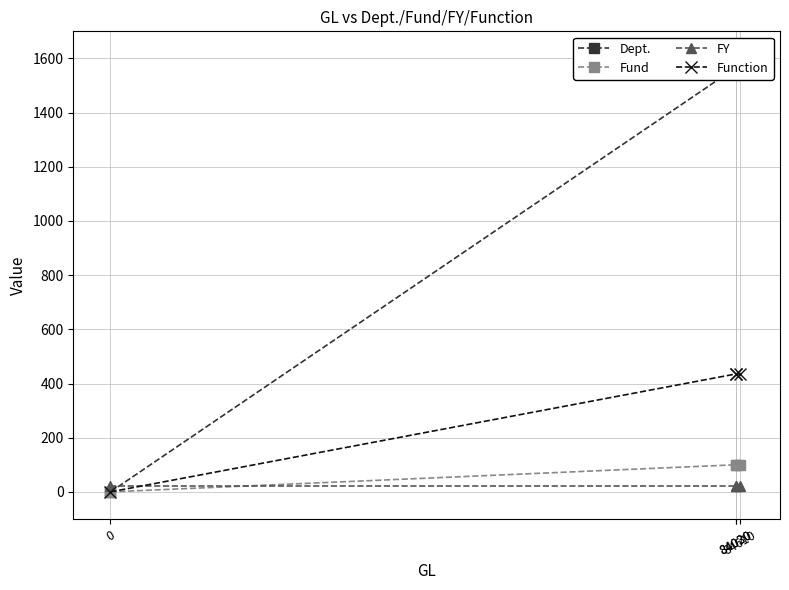

Reading right to left, list all the values displayed in this chart.

Dept.: 1565	1565	1565	0
Fund: 100	100	100	0
FY: 21	21	21	21
Function: 435	435	435	0